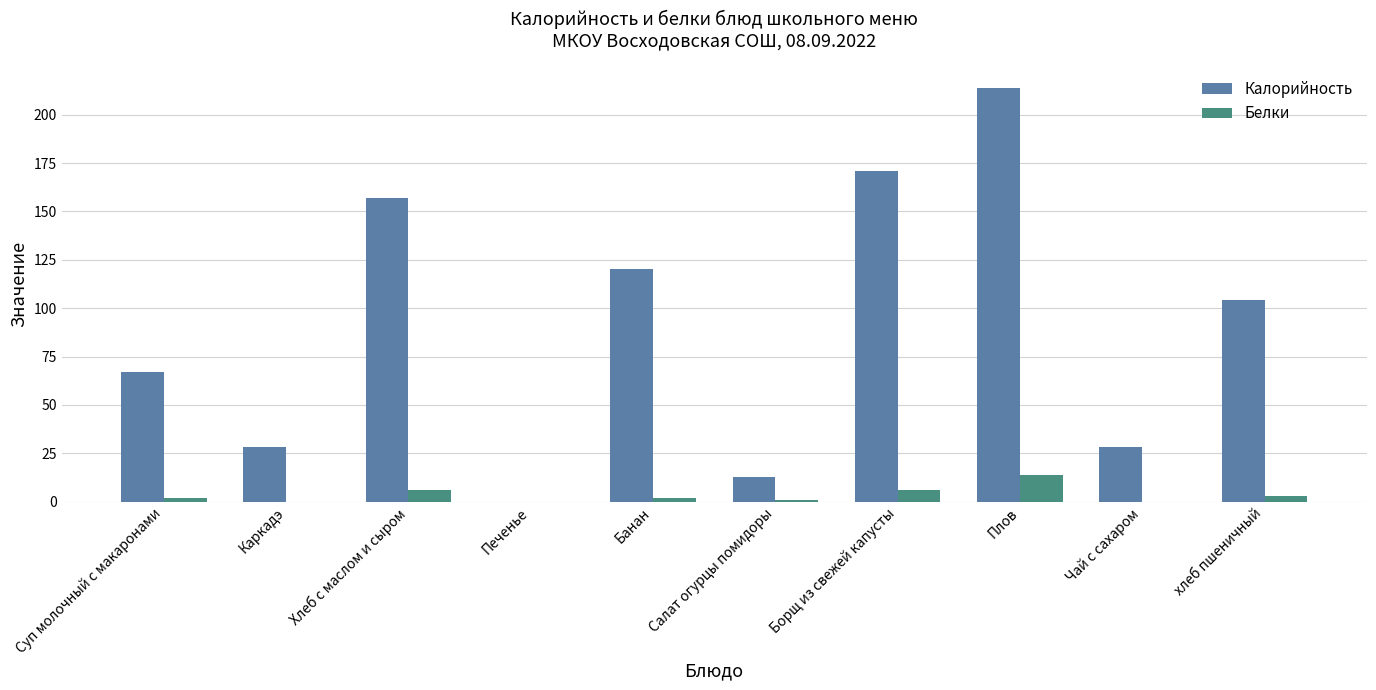

True or false: Белки has a value of 8 at Каркадэ.

False